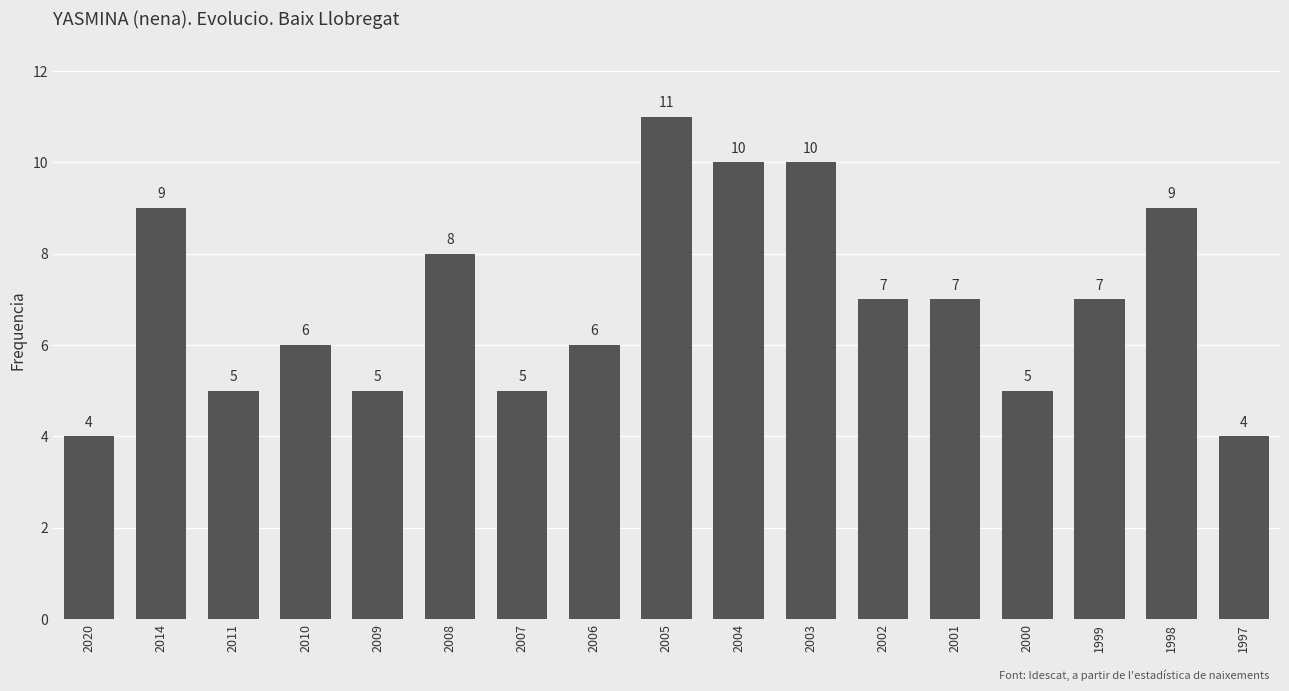

True or false: the data shows 13 at 2014.

False